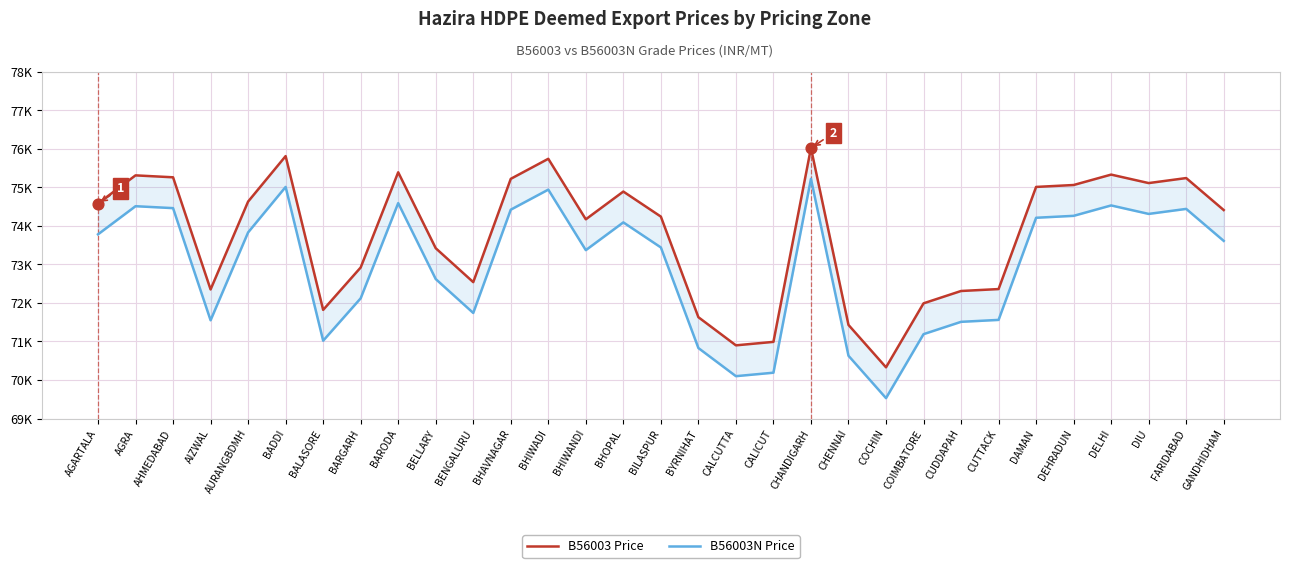

Which series has the largest Y range (max minus min)?

B56003 Price